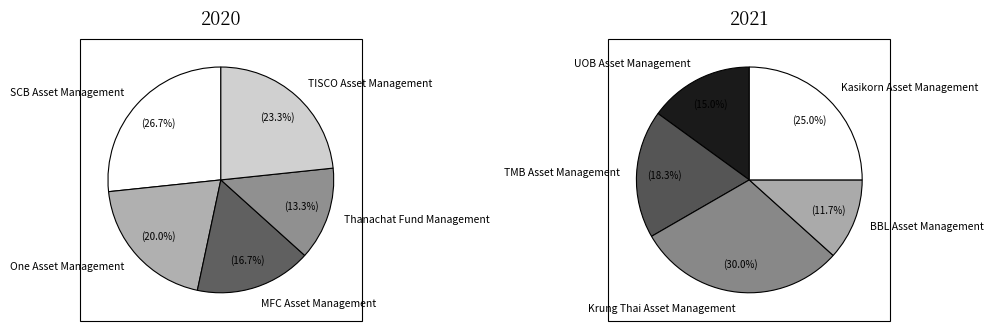

Which category has the biggest portion of the pie?

Krung Thai Asset Management